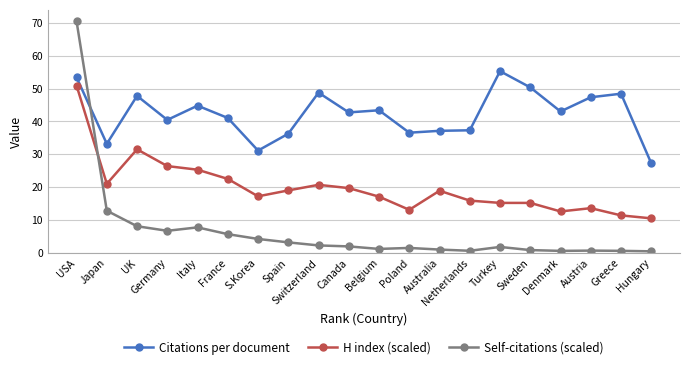

What is the label of the 8th point from the right?

Australia